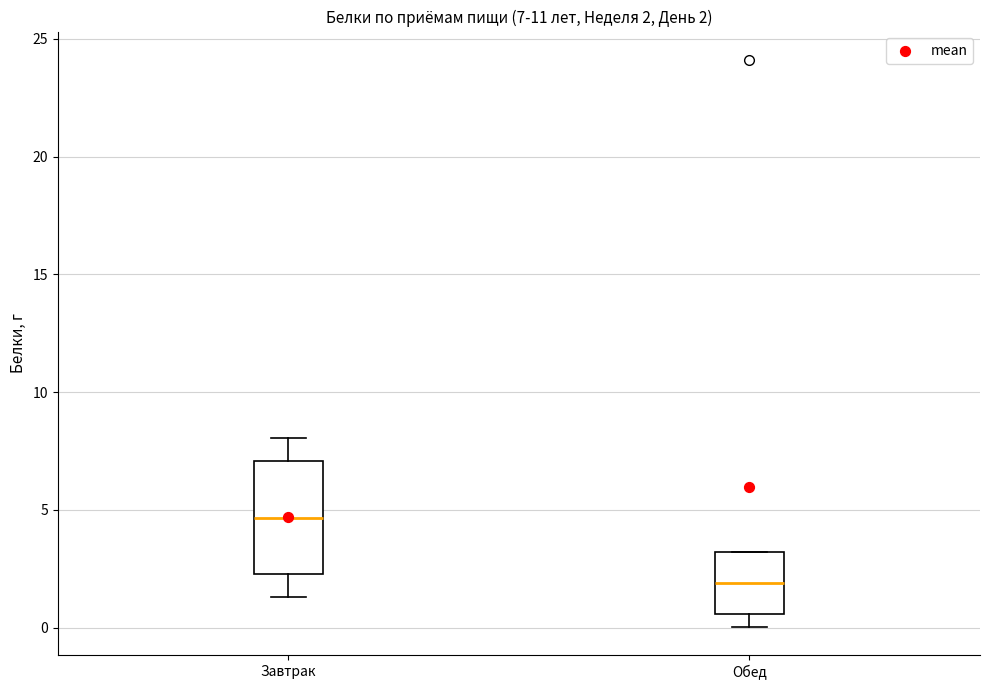

Which box is the tallest, from its lower edge to its upper edge?

Завтрак